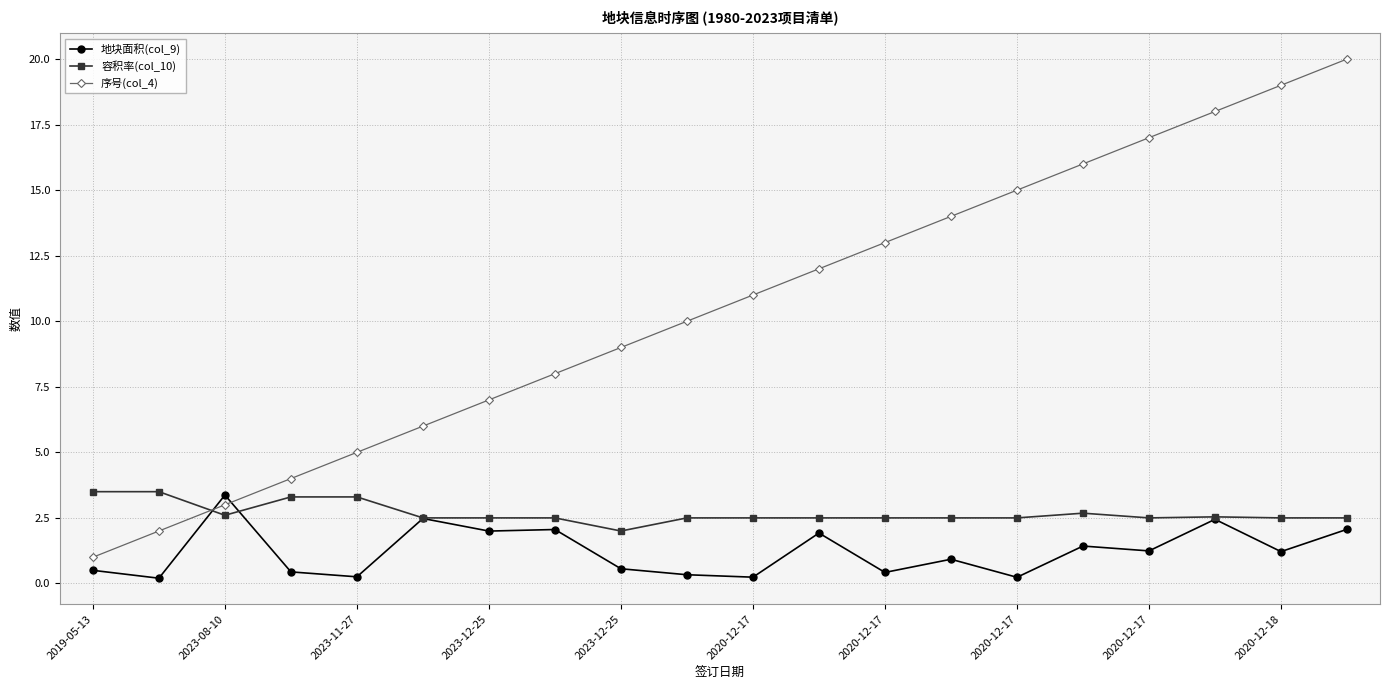

What is the maximum value shown in the chart?

20.0